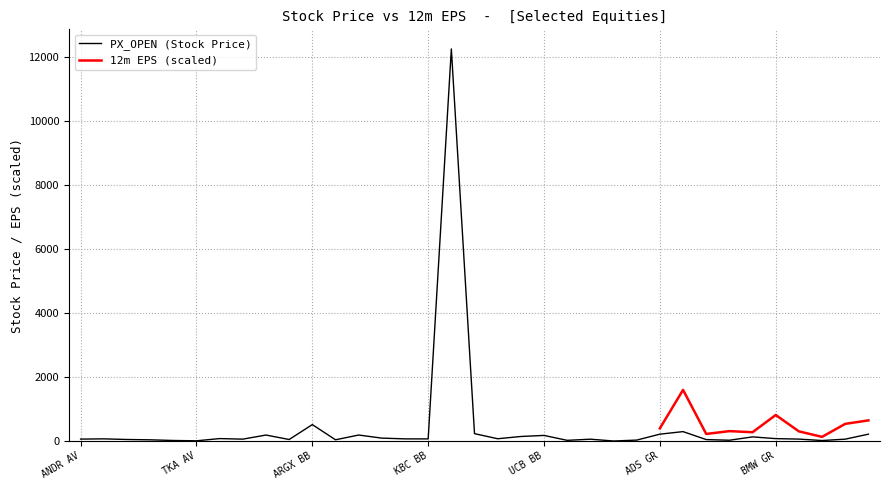

Which label corresponds to the largest value in the chart?

LOTB BB